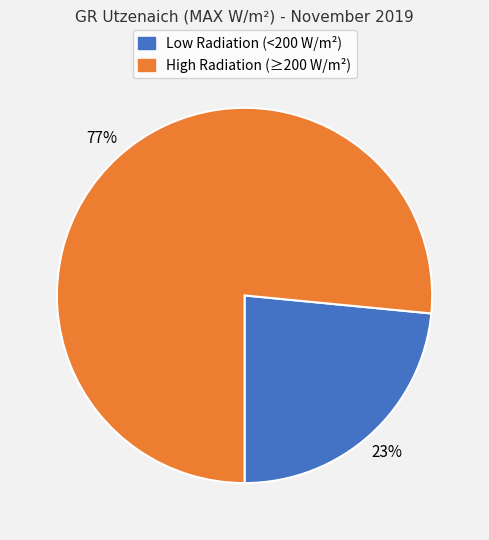

To the nearest percent, what is the average slice percentage?

50%